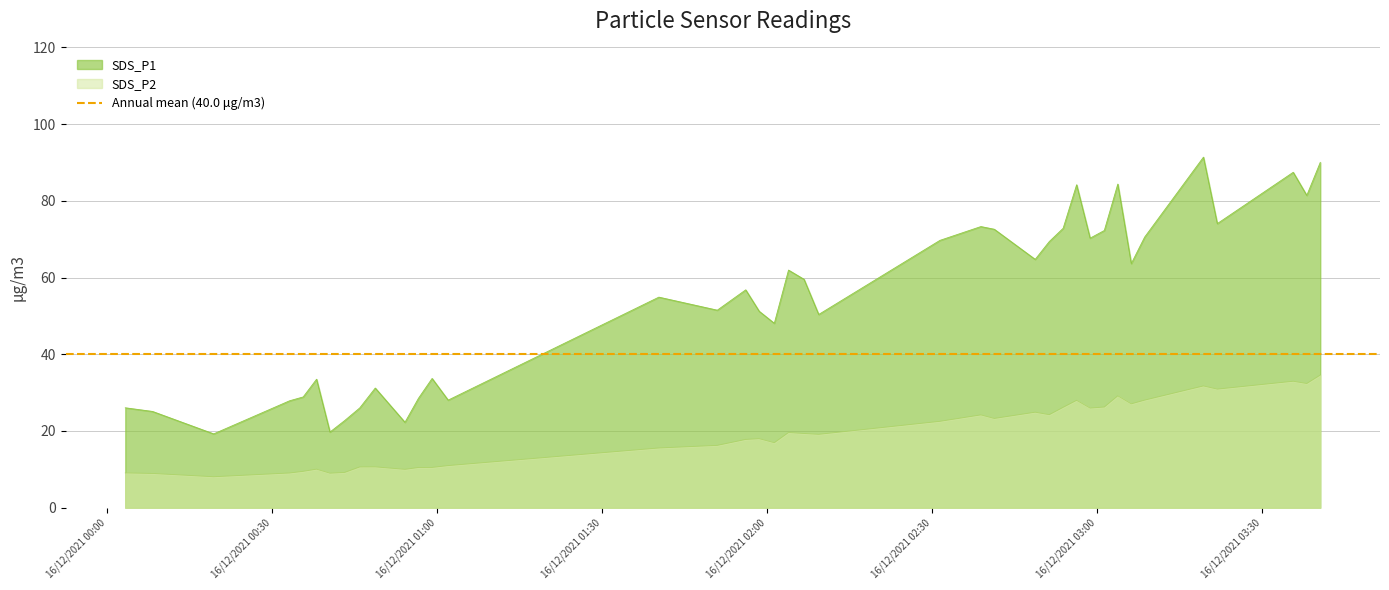

In SDS_P2, how many points are lower than both neighbors (excluding endpoints)?

11